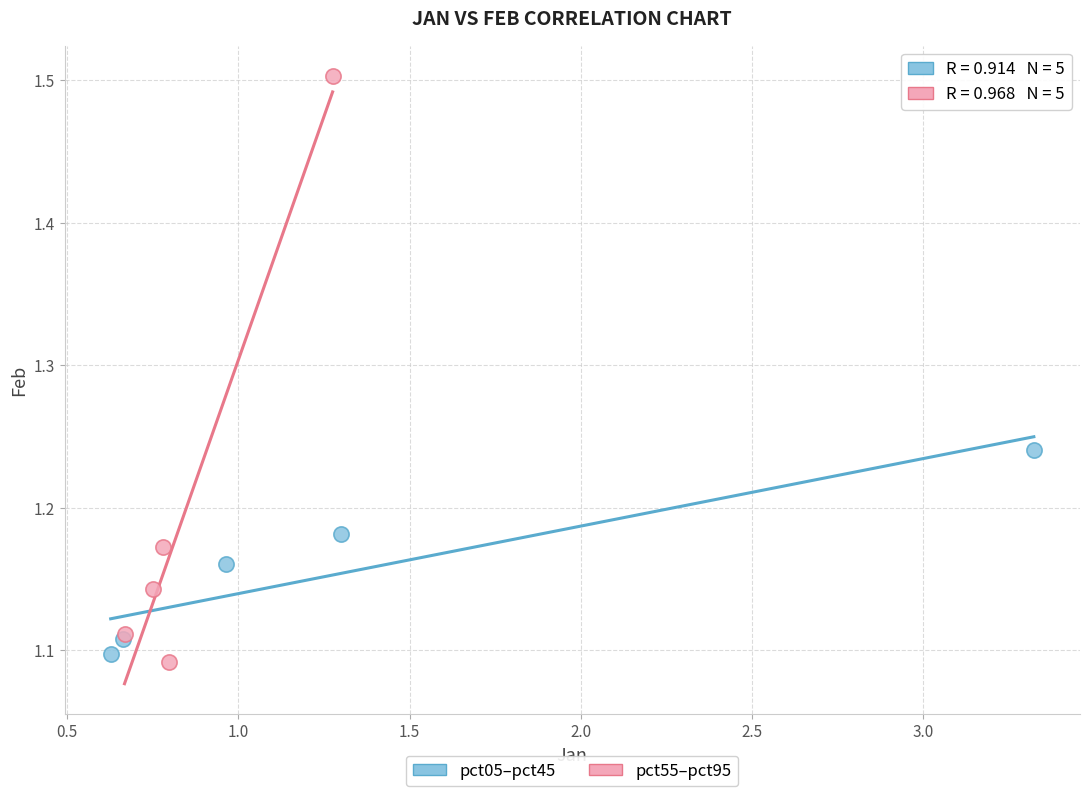

Which series has the largest Y range (max minus min)?

pct55–pct95